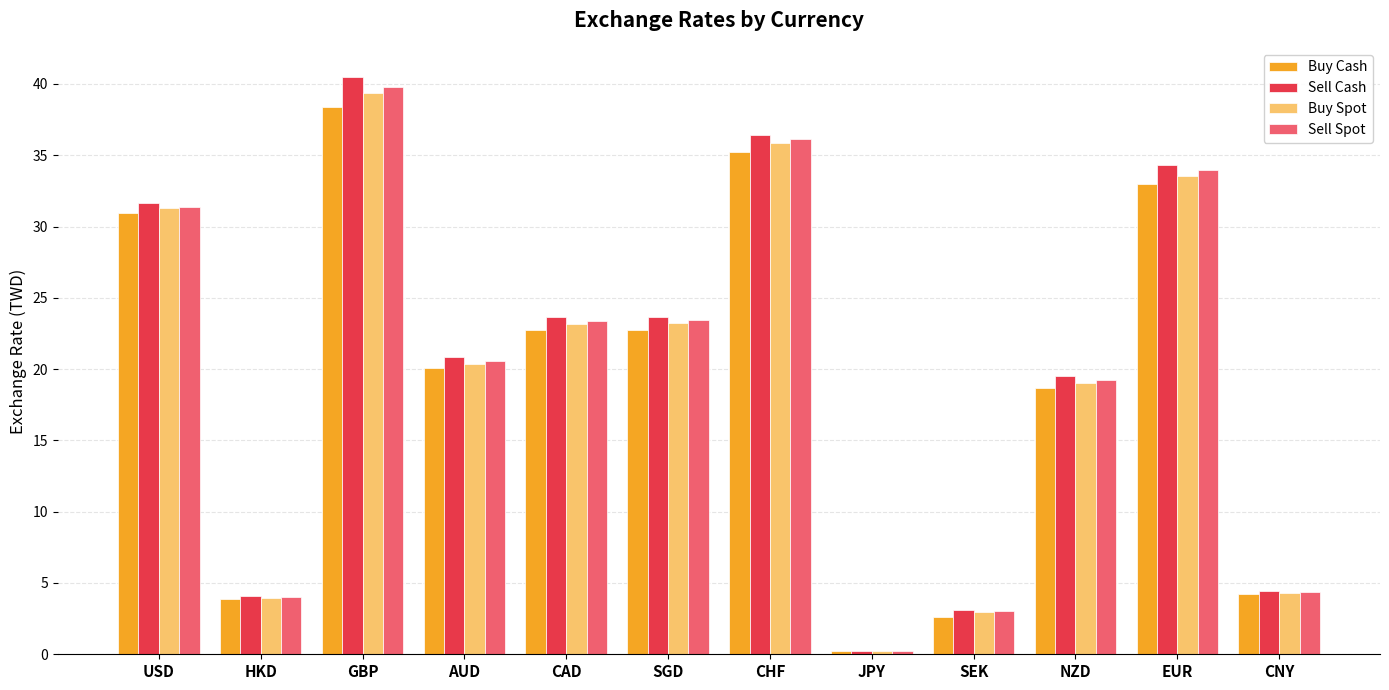

How many bars are there in total?

48